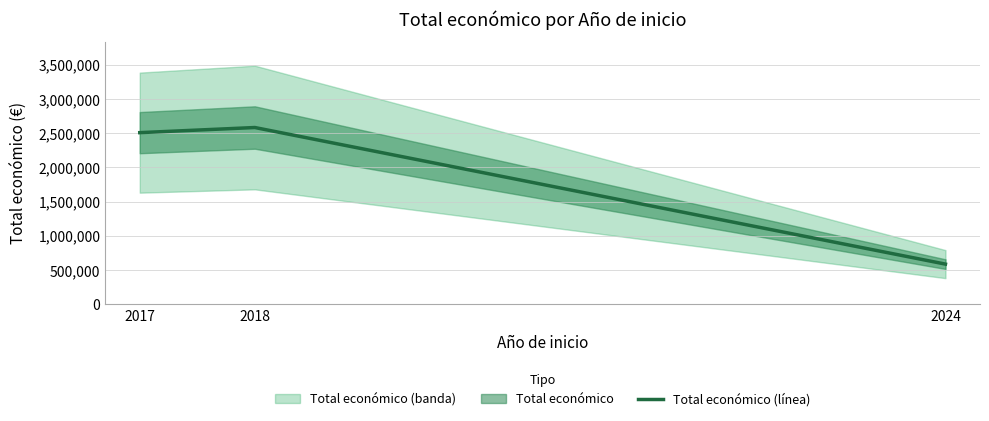

True or false: the data shows 2581578 at 2018.

True